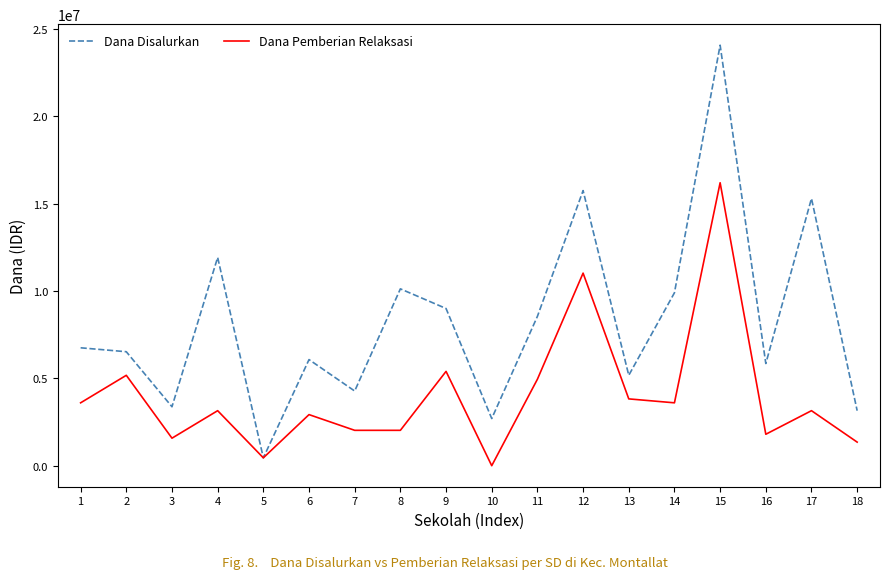

Is it true that Dana Disalurkan equals 8850116 at 1?

False